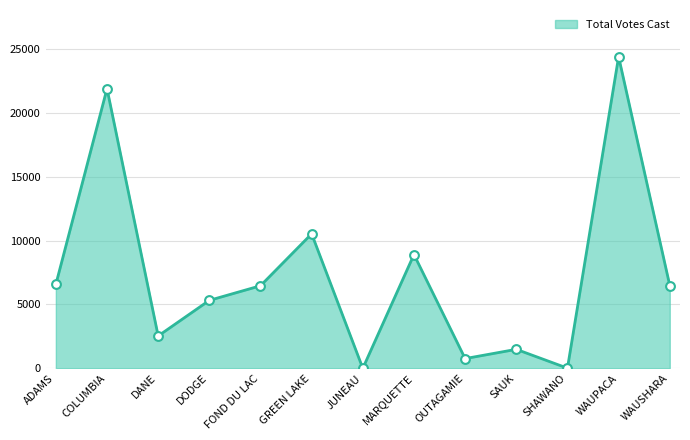

What is the greatest value displayed?

24404